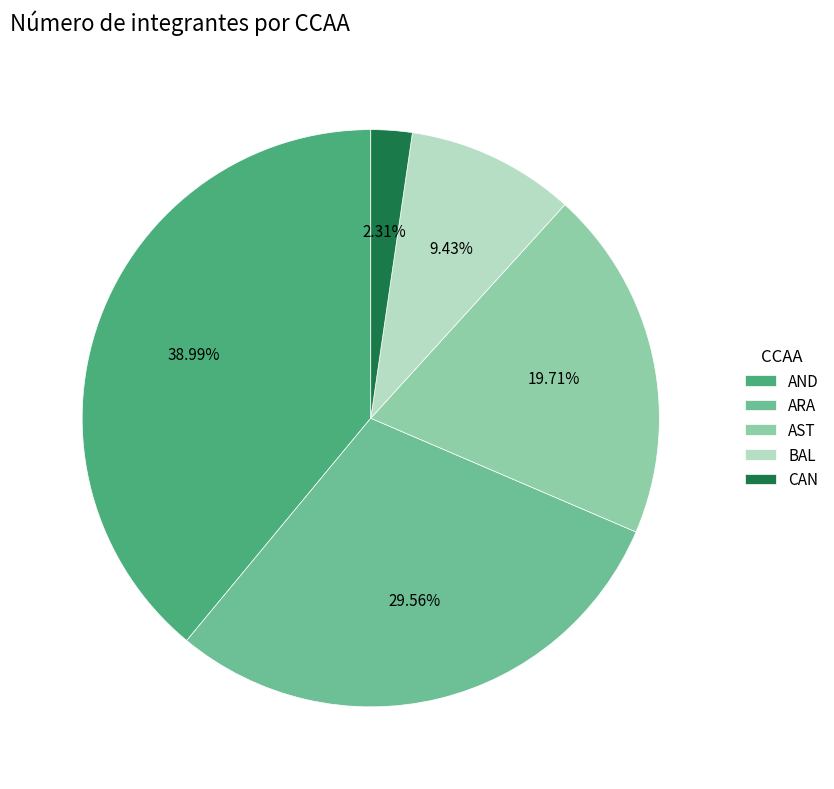

Which has a higher value, BAL or CAN?

BAL